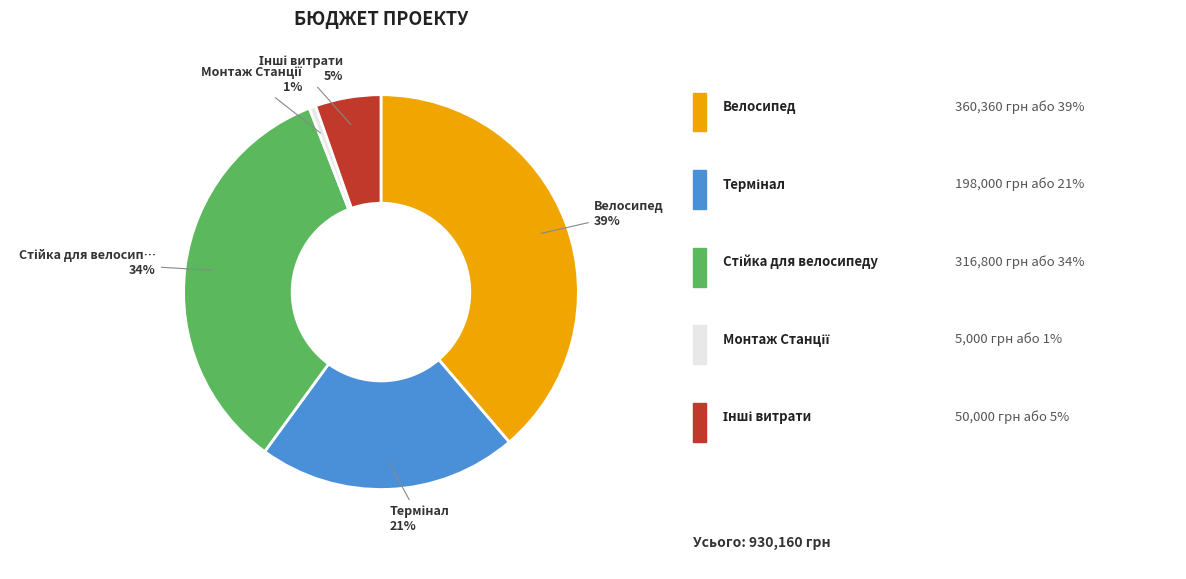

To the nearest percent, what is the difference between the largest and smallest slice percentages?

38%